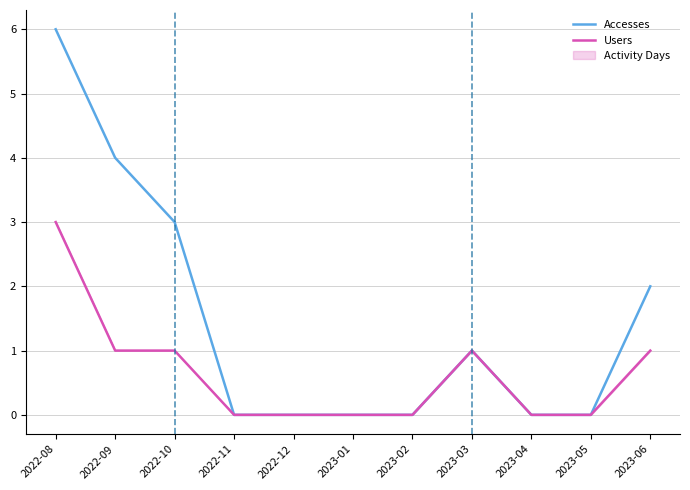

How many interior local peaks does the Accesses series have?

1